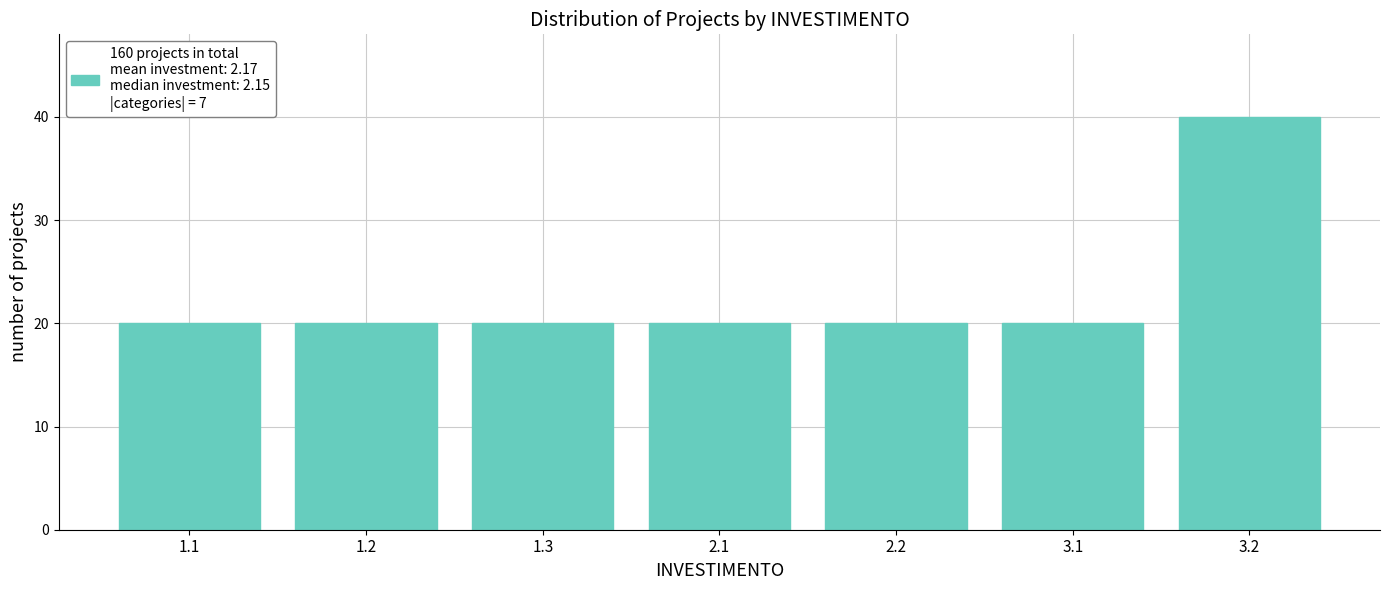

Reading right to left, what are all the values shown in this chart?

3.2=40	3.1=20	2.2=20	2.1=20	1.3=20	1.2=20	1.1=20